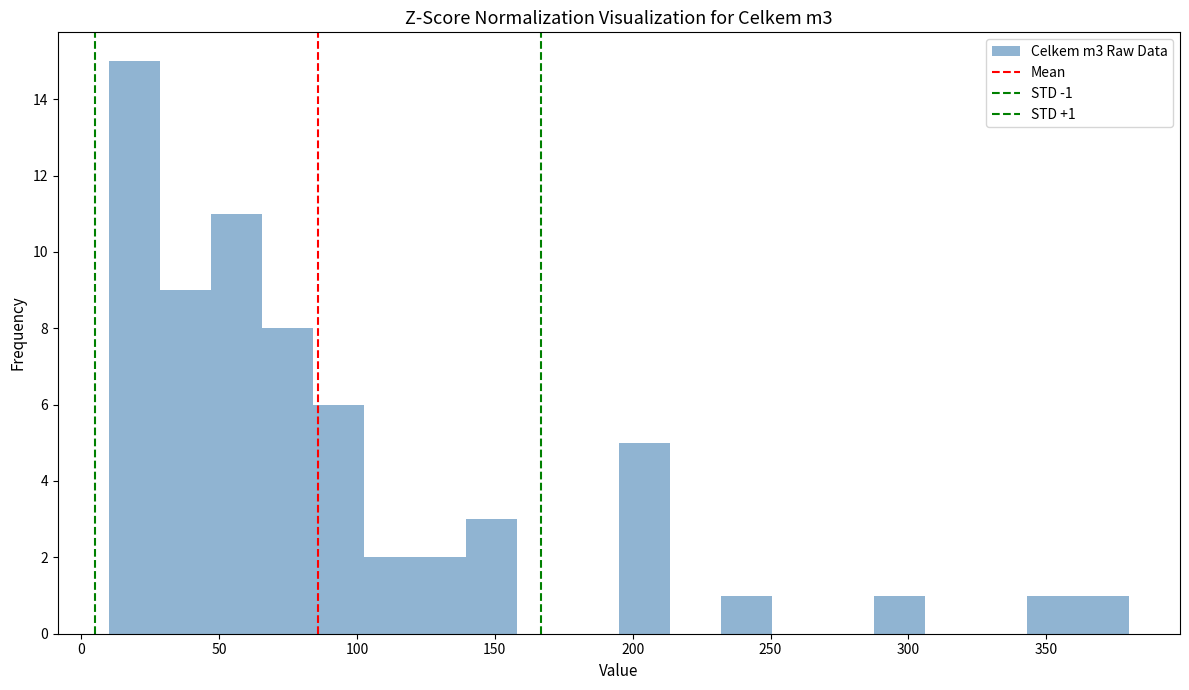

Around what value on the x-axis is the tallest bar? Give the approximate position of its centre, as read against the axis.

20